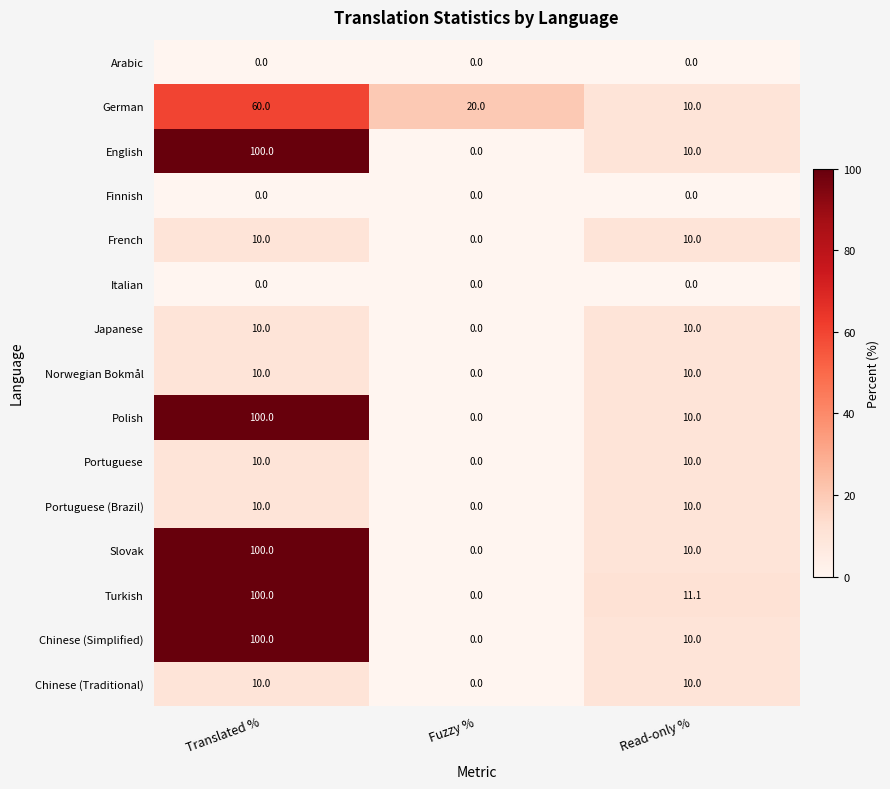

What is the difference between the highest and lowest values at Fuzzy %?

20.0